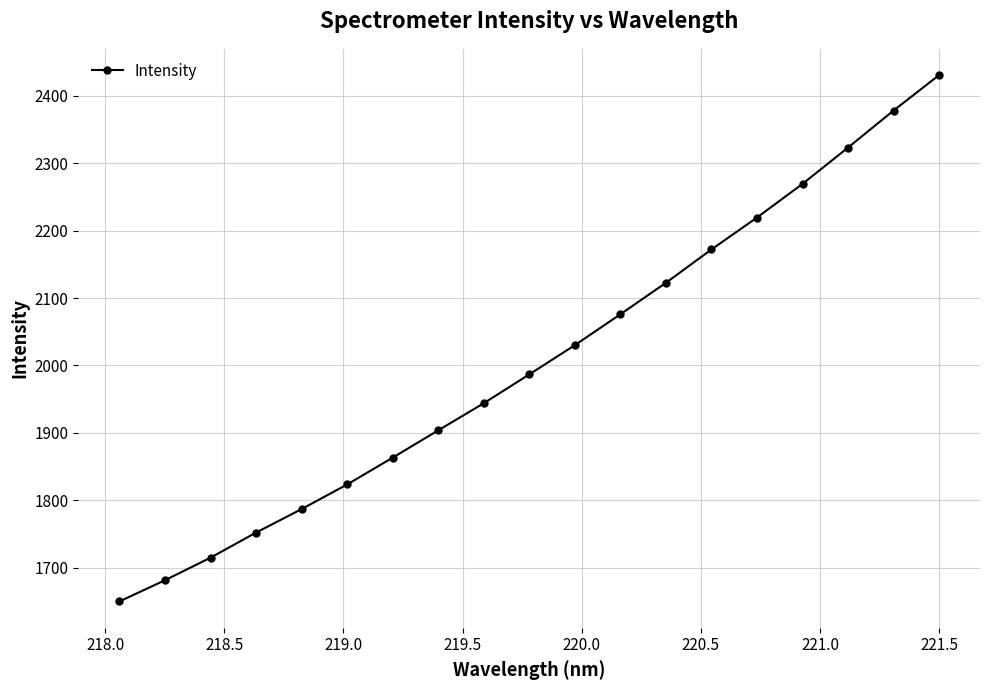

True or false: there are more than 0 points higher than both neighbors.

False